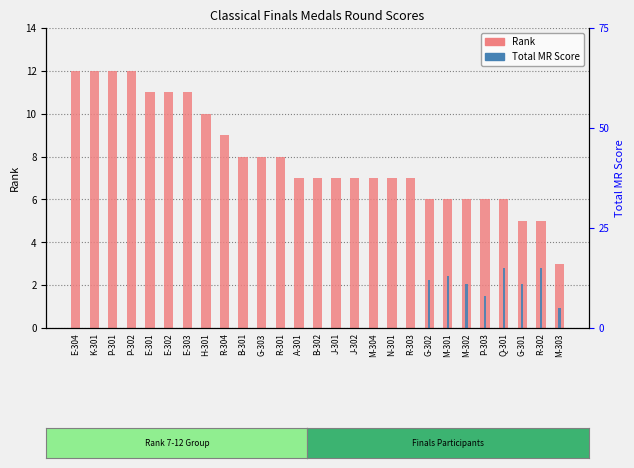

How many distinct data groups are displayed?

2